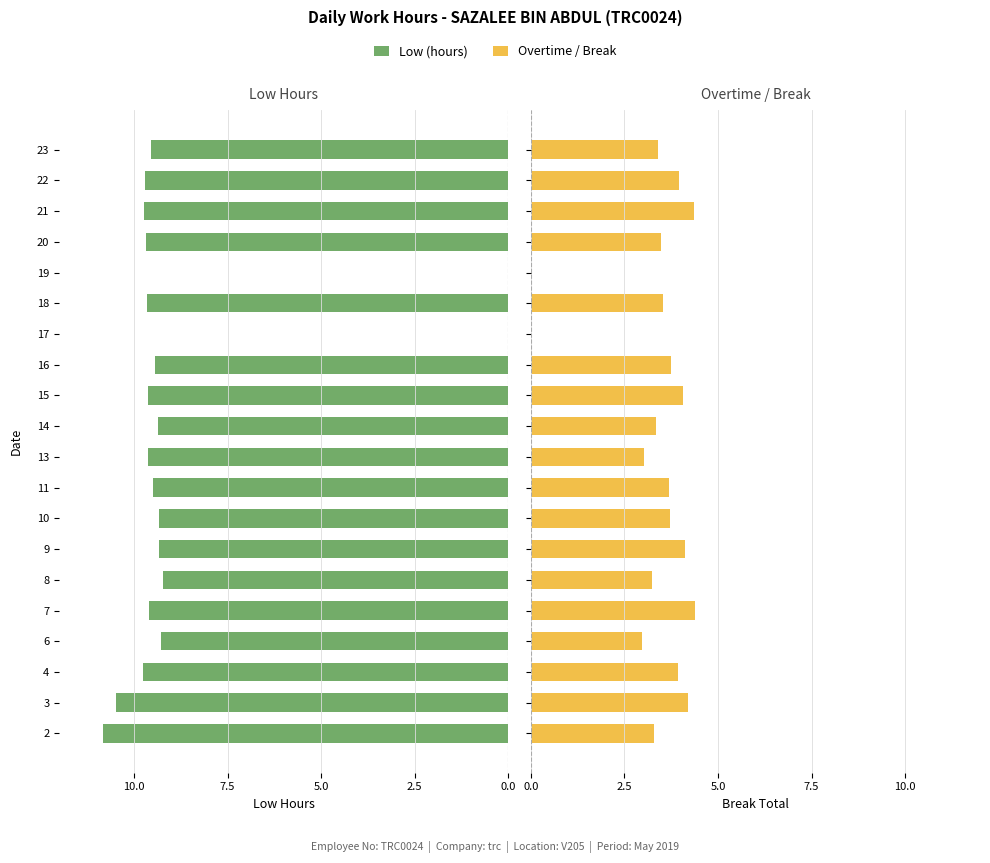

What is the difference between the second highest and second lowest values in the Low (hours) series?

10.5